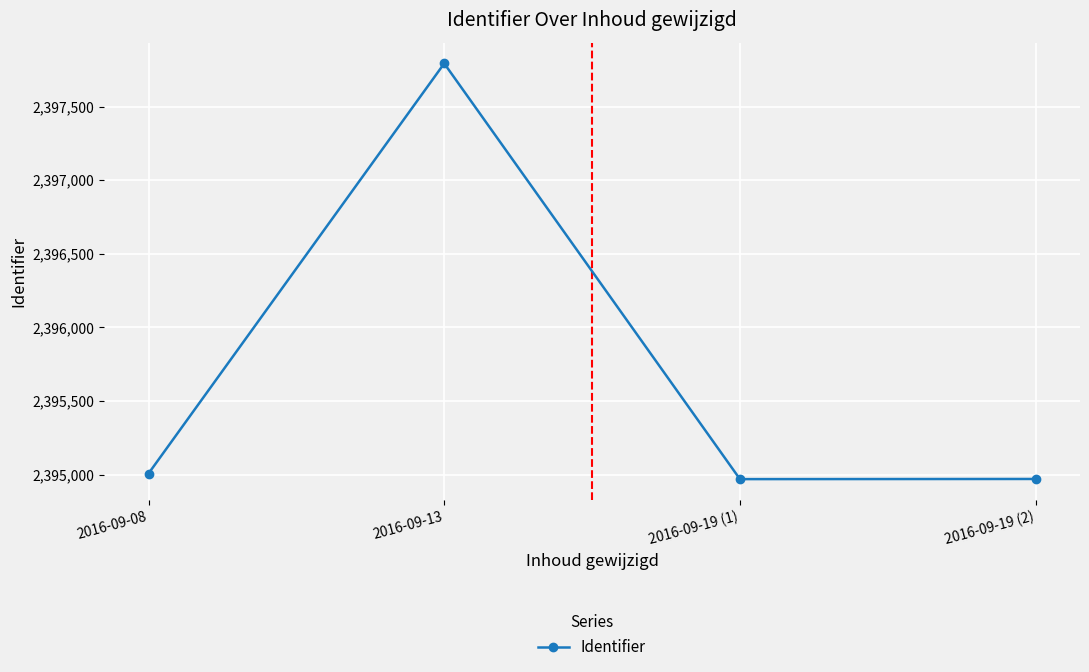

What is the greatest value displayed?

2397793